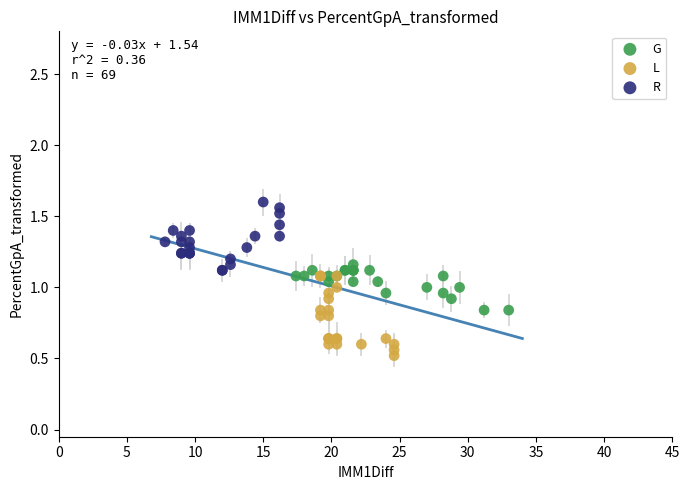

What are all the series names shown in the legend?

G, L, R